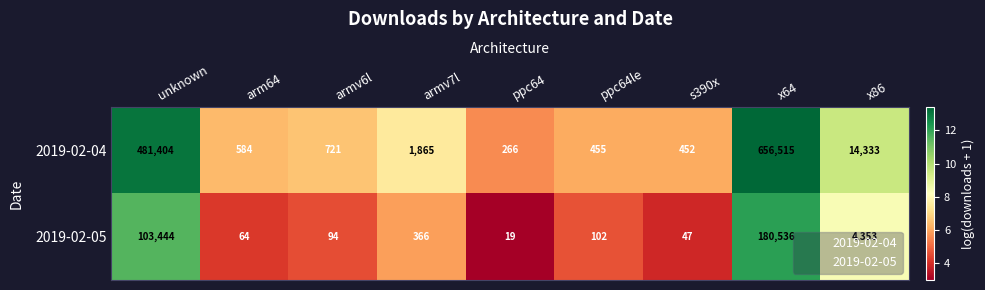

Which series has the largest total across all categories?

2019-02-04